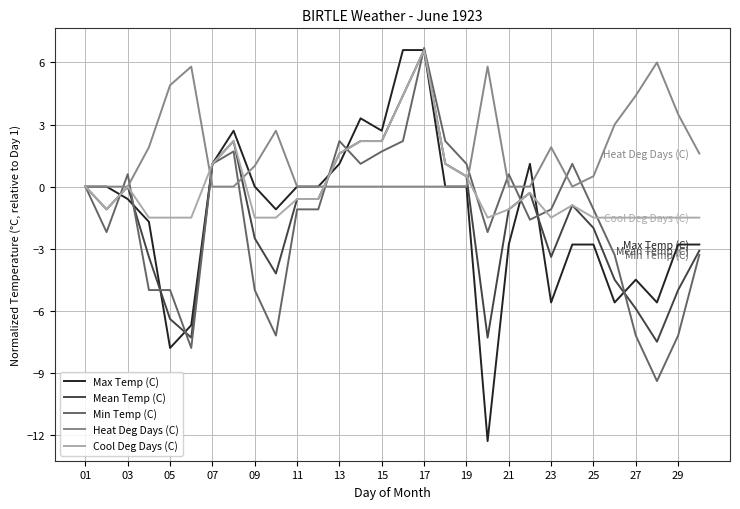

What is the maximum value shown in the chart?

6.7